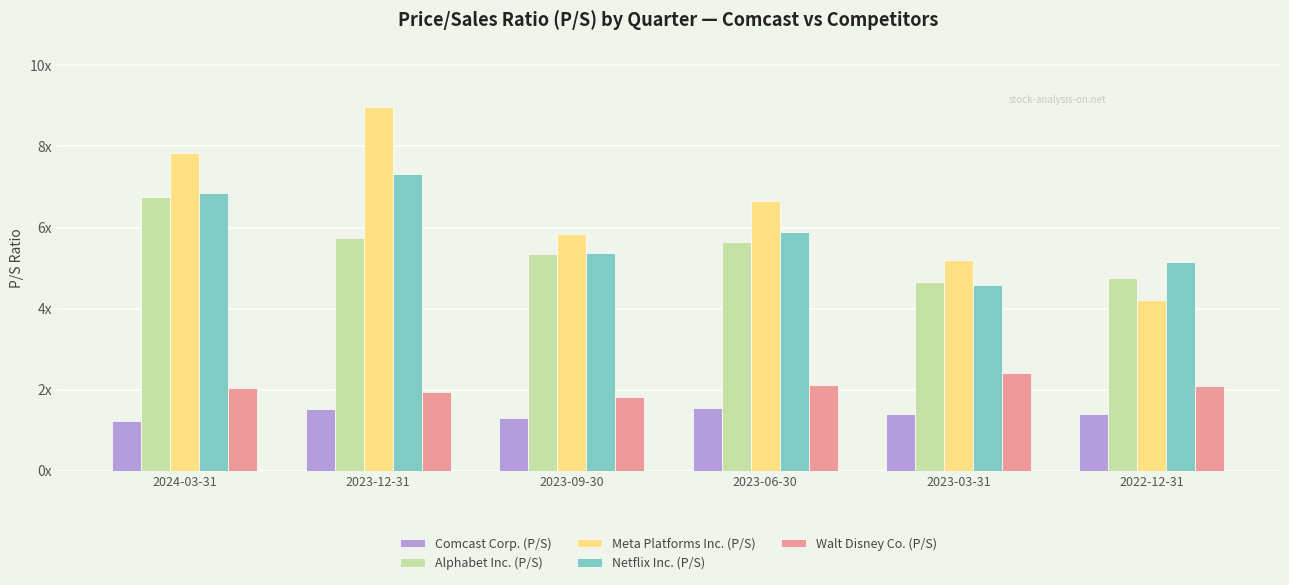

What position from the left is 2022-12-31?

6